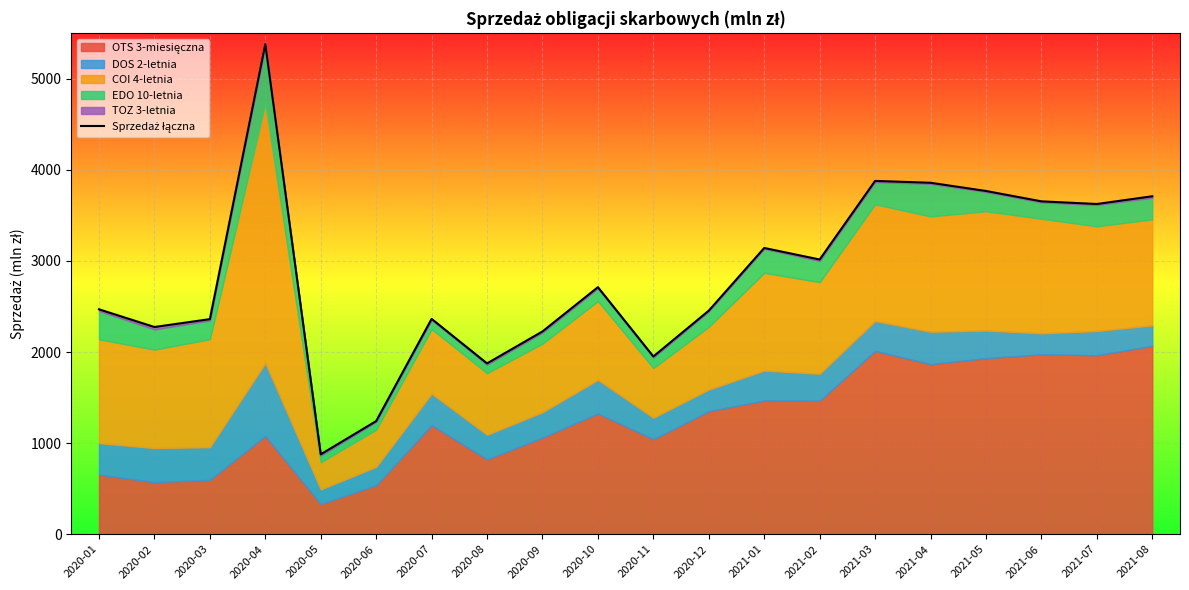

Rank the categories by value from highest to lowest.

2020-04, 2021-03, 2021-04, 2021-05, 2021-08, 2021-06, 2021-07, 2021-01, 2021-02, 2020-10, 2020-01, 2020-12, 2020-07, 2020-03, 2020-02, 2020-09, 2020-11, 2020-08, 2020-06, 2020-05